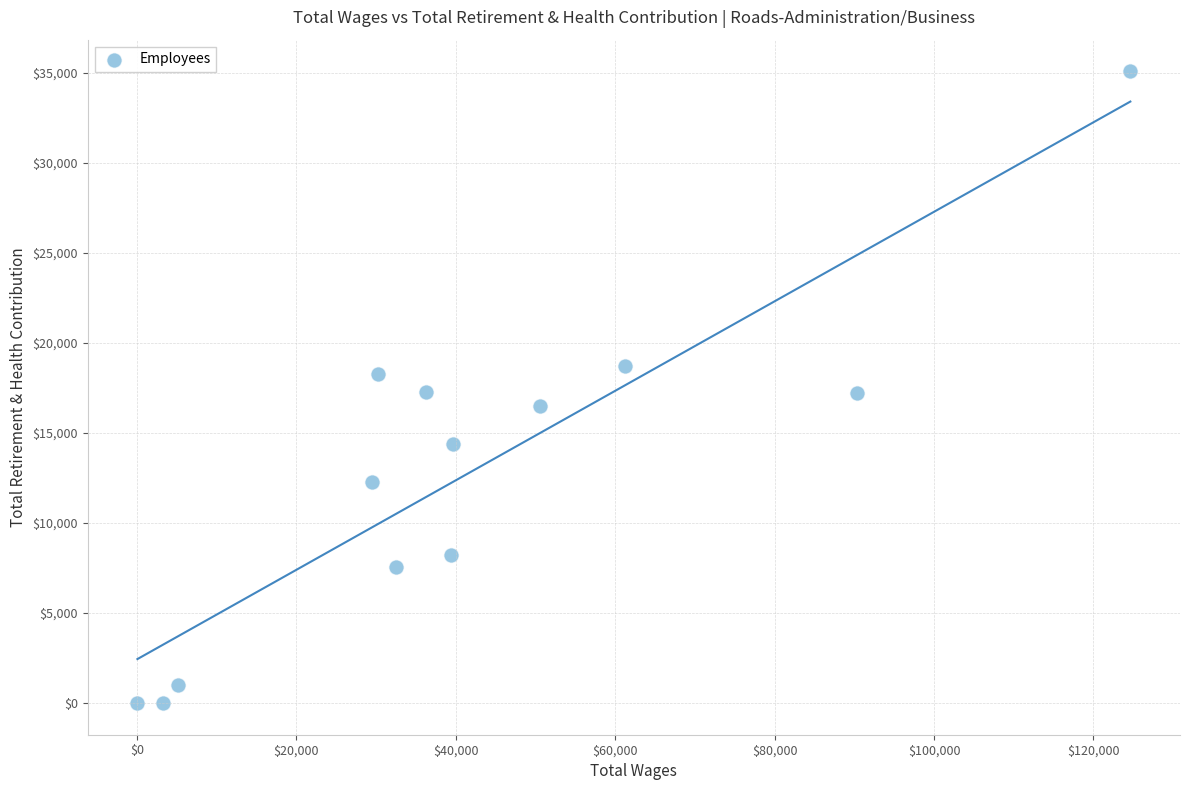

What is the range of Y values (max minus min)?

35090